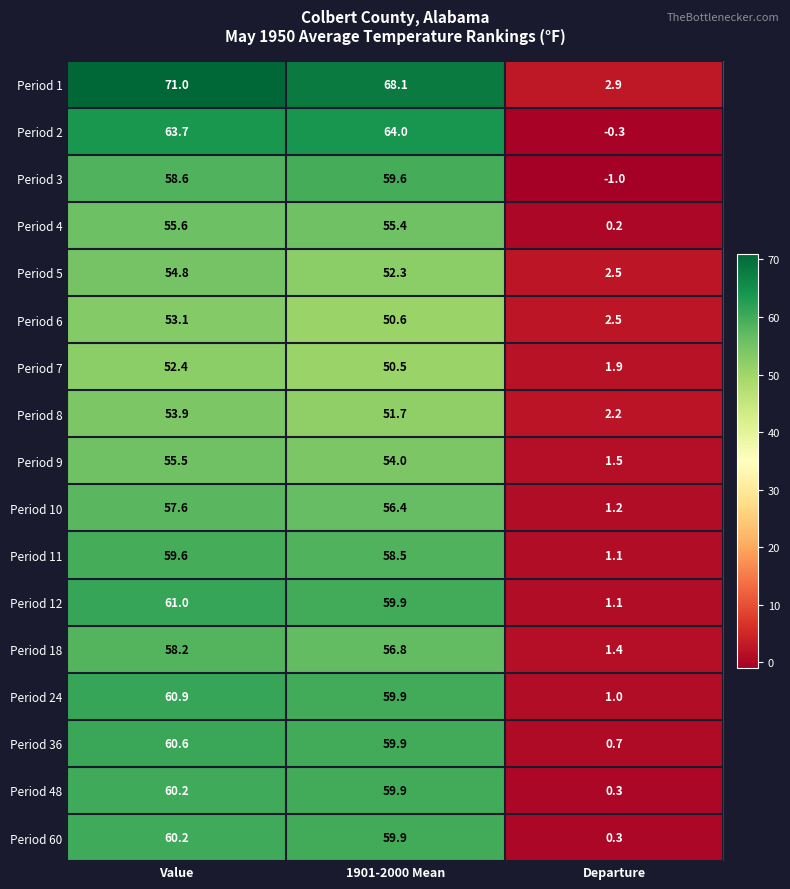

What is the approximate value of Period 8 at 1901-2000 Mean?

51.7